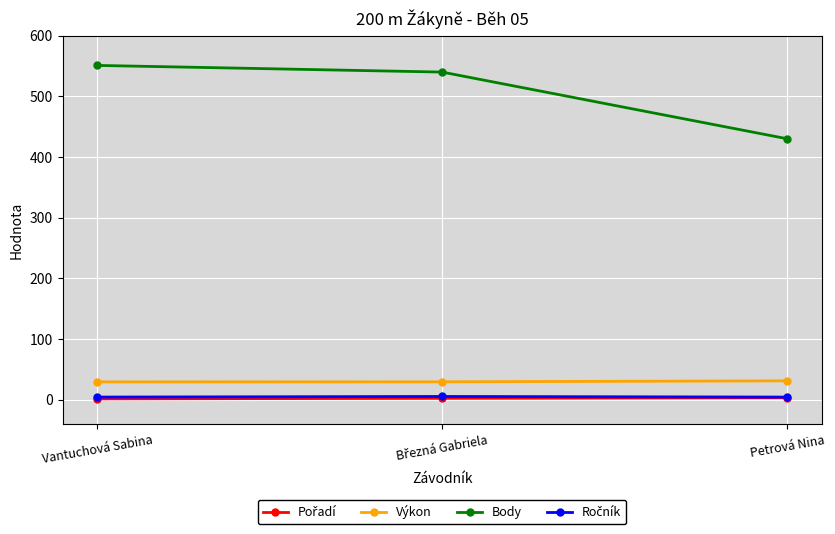

Is this an area chart (filled region under the line)?

No